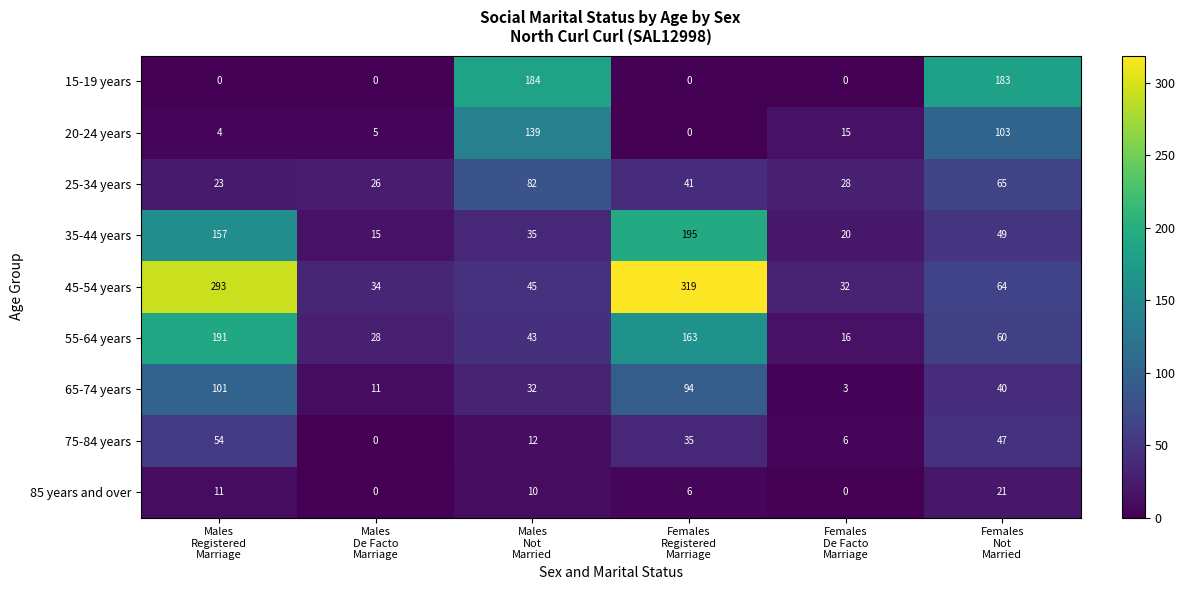

What is the maximum value shown in the chart?

319